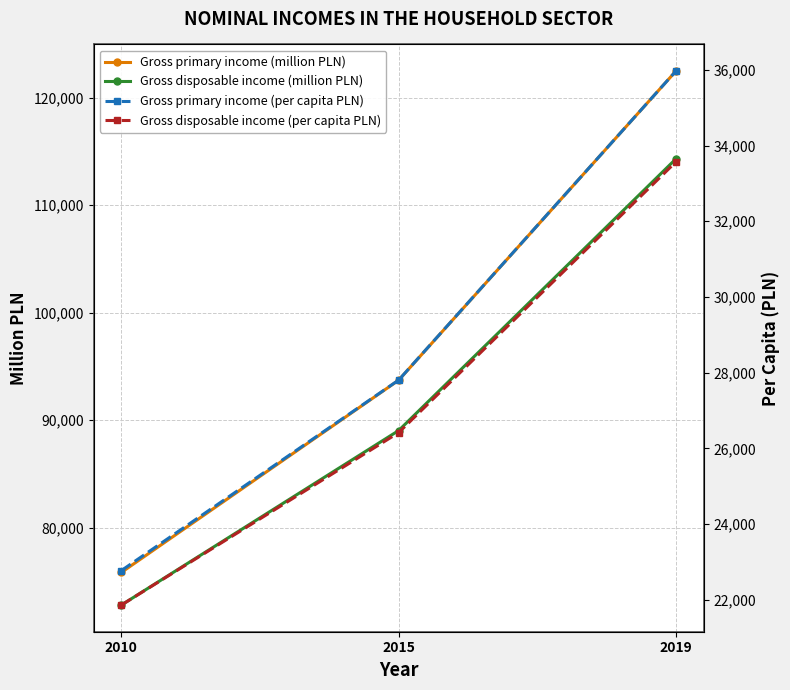

At which label does Gross primary income (million PLN) first exceed 93714?

2019